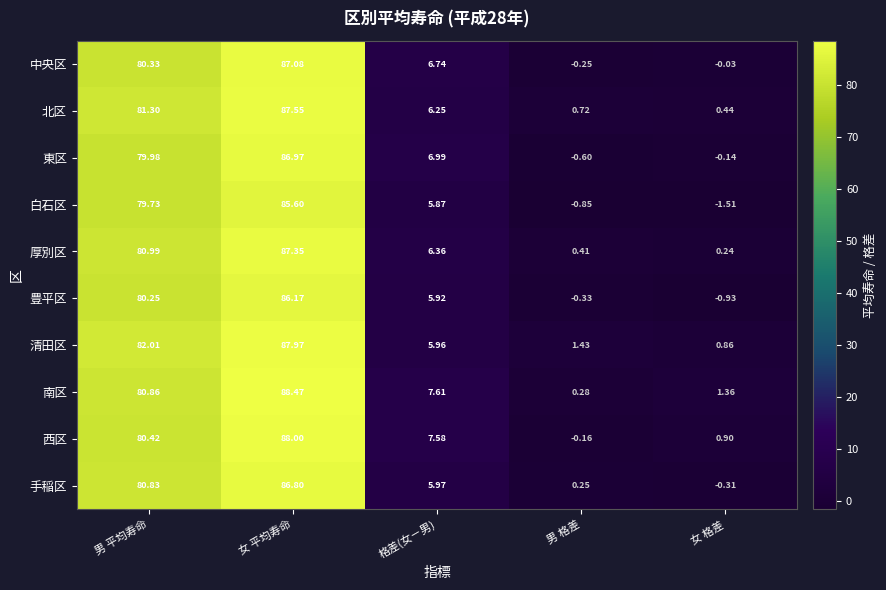

Count the number of categories in the chart.

5